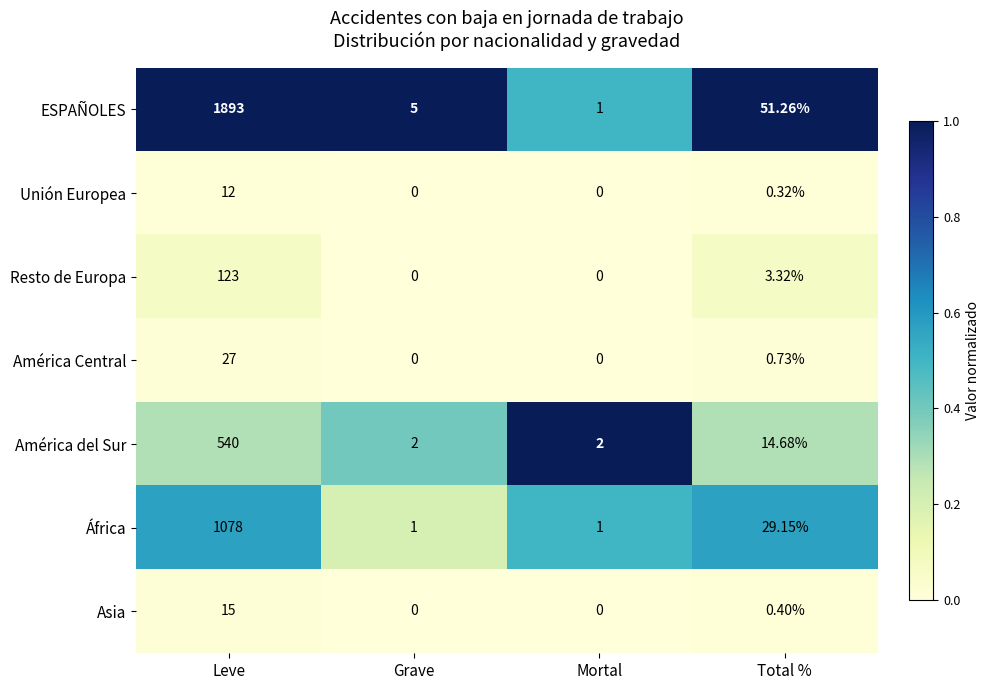

At which label does ESPAÑOLES first exceed 51?

Leve